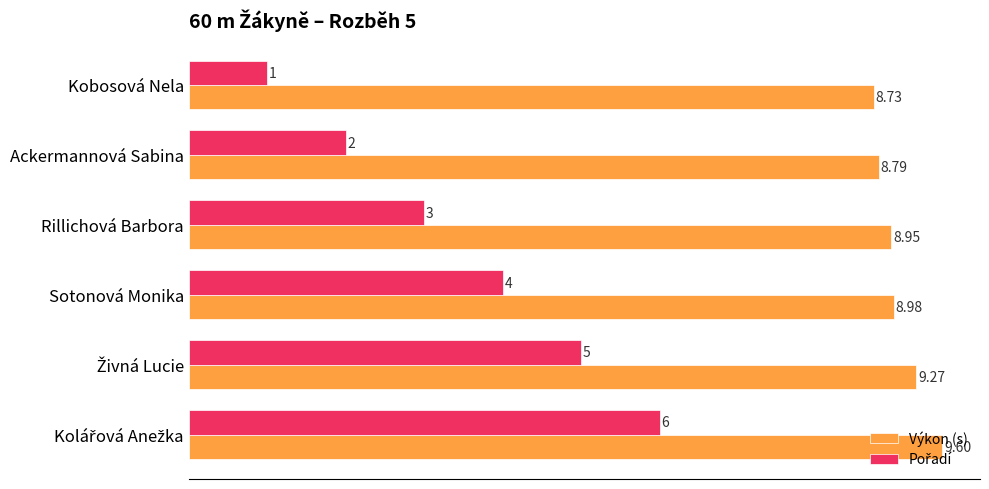

Which series has the largest total across all categories?

Výkon (s)